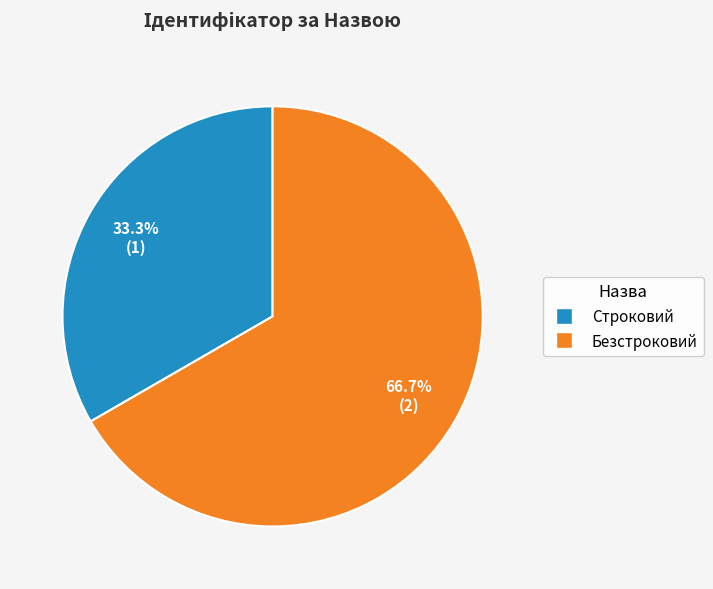

Which category has the biggest portion of the pie?

Безстроковий